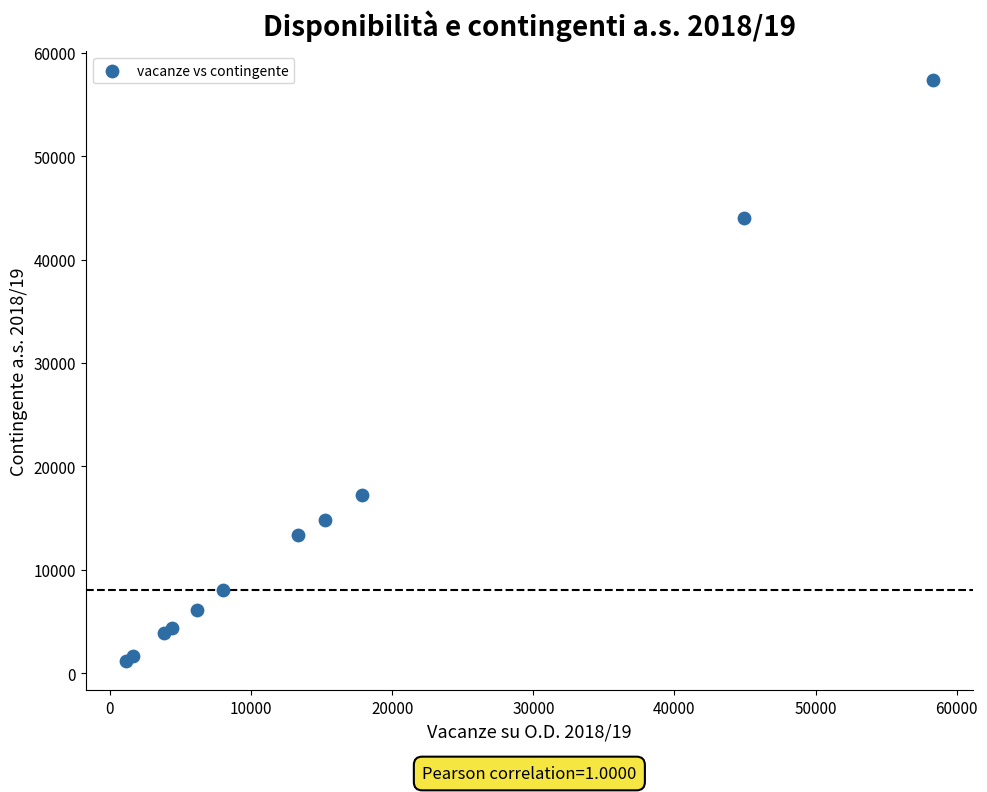

What Y value in the scatter plot is closest to 29232?

17278